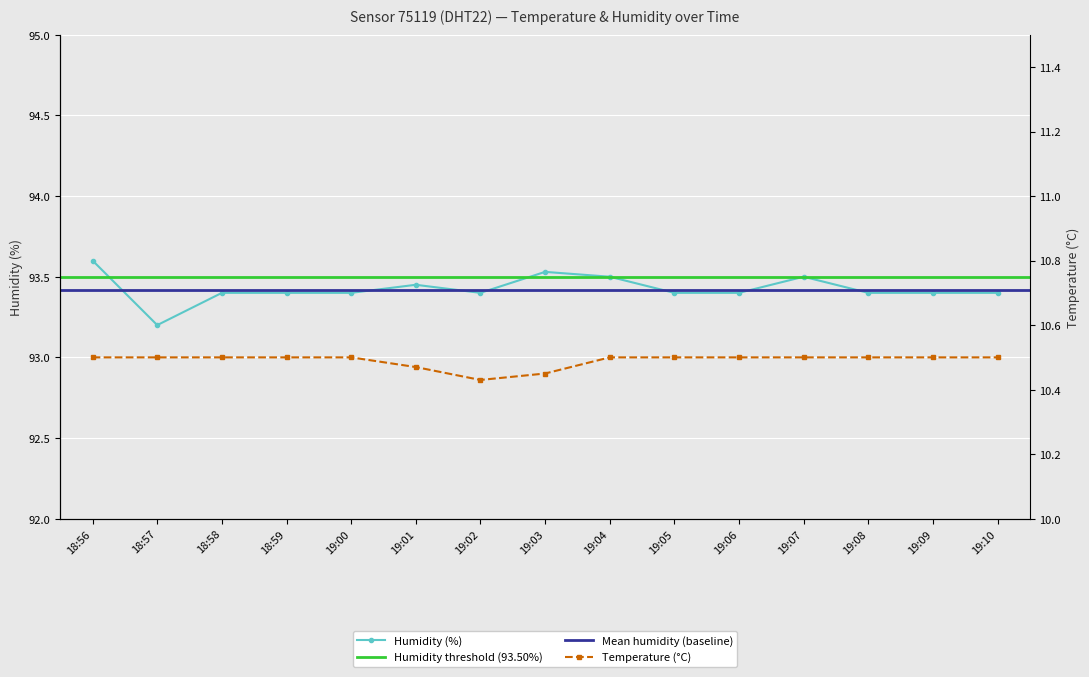

The humidity series shows 21.3 at 19:05. True or false?

False